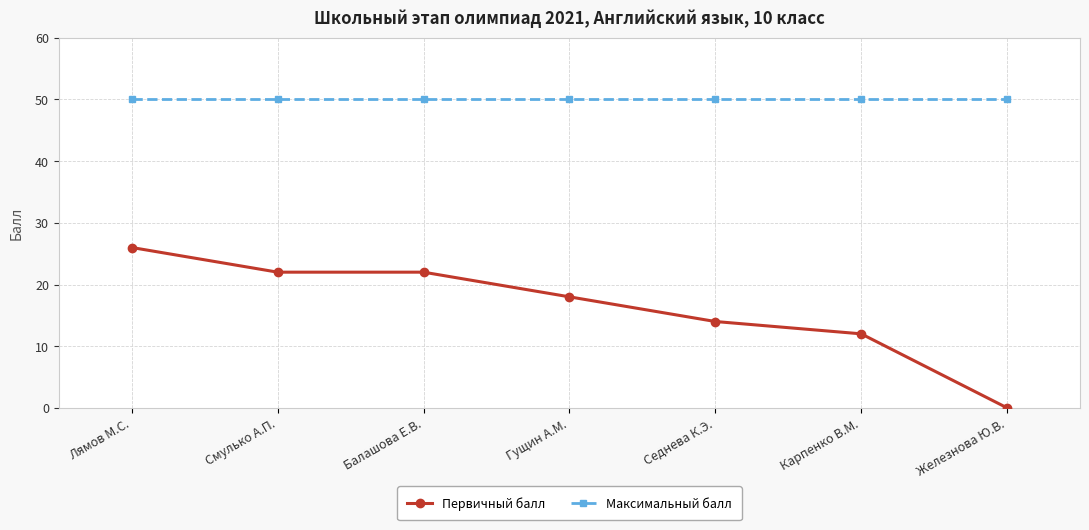

Is the value of Первичный балл at Лямов М.С. greater than the value of Максимальный балл at Седнева К.Э.?

No